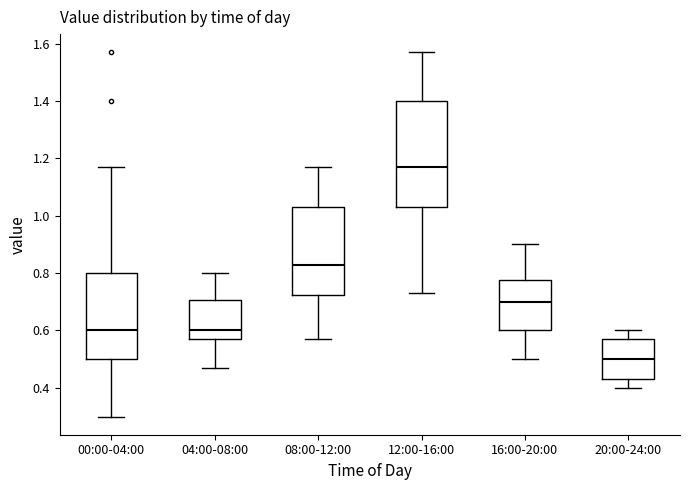

Which box's median line is the lowest?

20:00-24:00